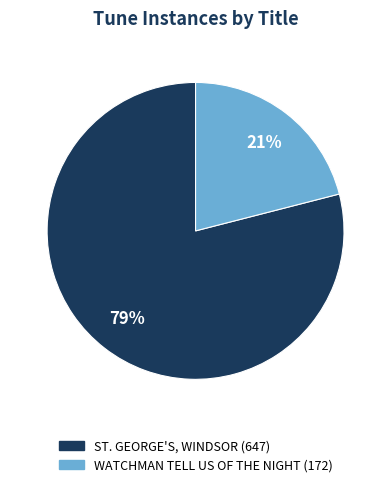

Which category has the smallest portion of the pie?

WATCHMAN TELL US OF THE NIGHT